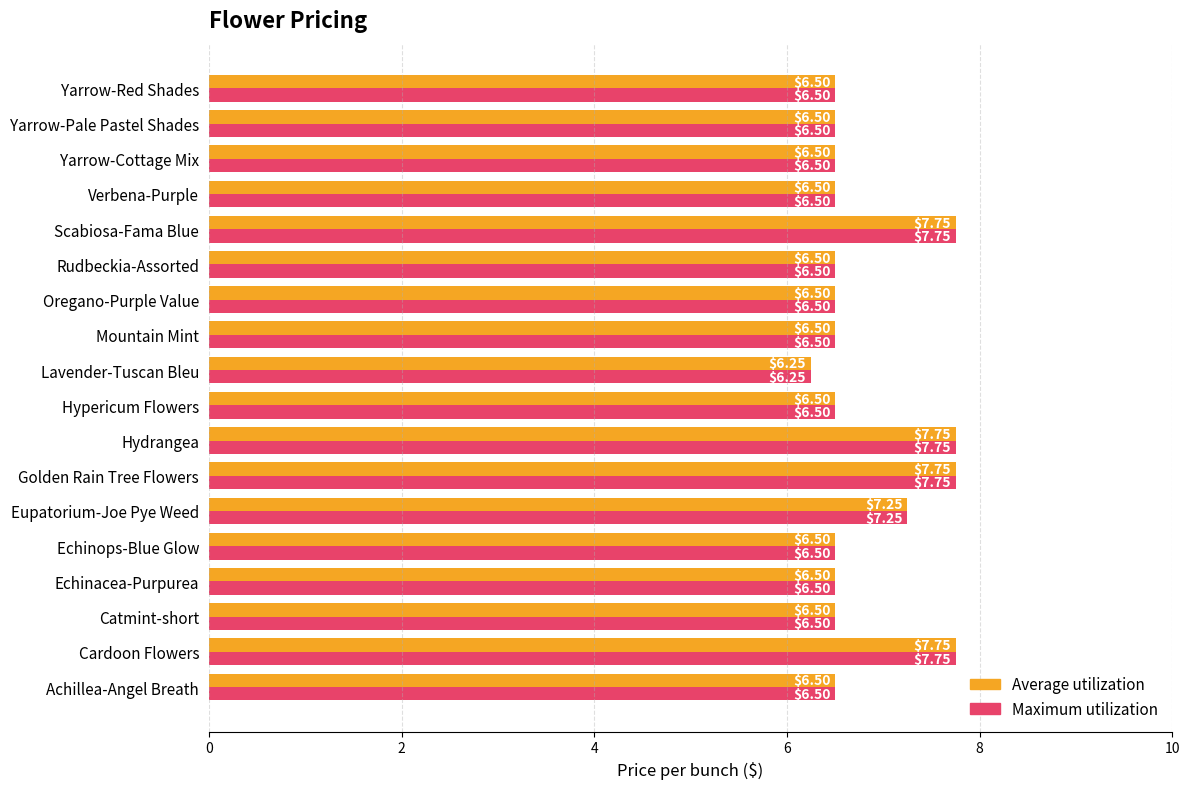

At which label is Average utilization closest to 7?

Eupatorium-Joe Pye Weed